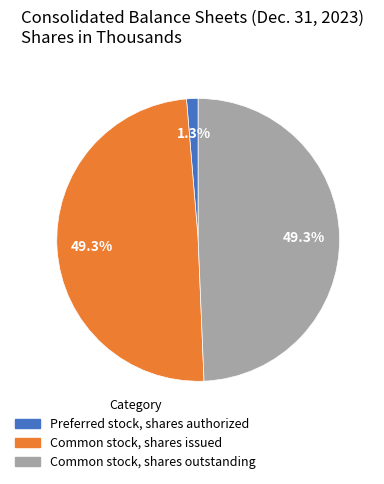

Does Preferred stock, shares authorized account for over 50% of the chart?

No